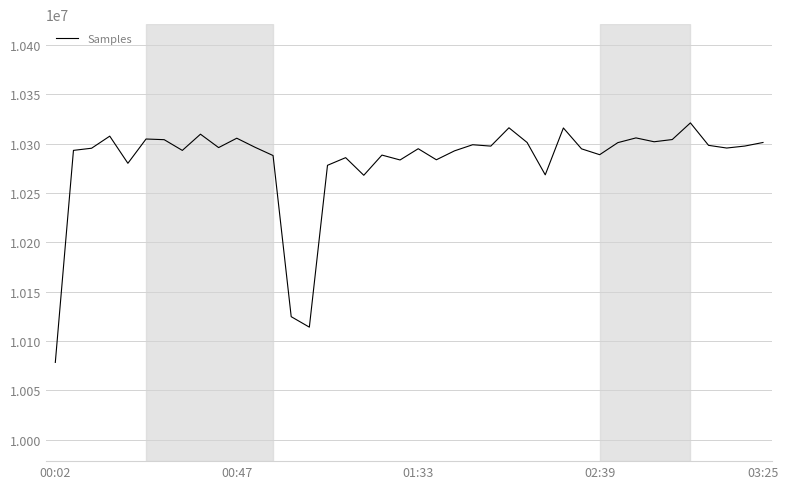

What is the smallest value displayed?

10078363